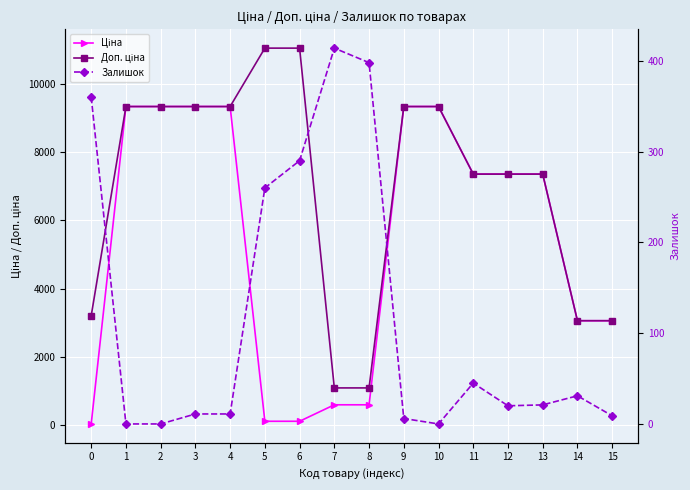

The Доп. ціна series shows 9342.0 at 2. True or false?

True